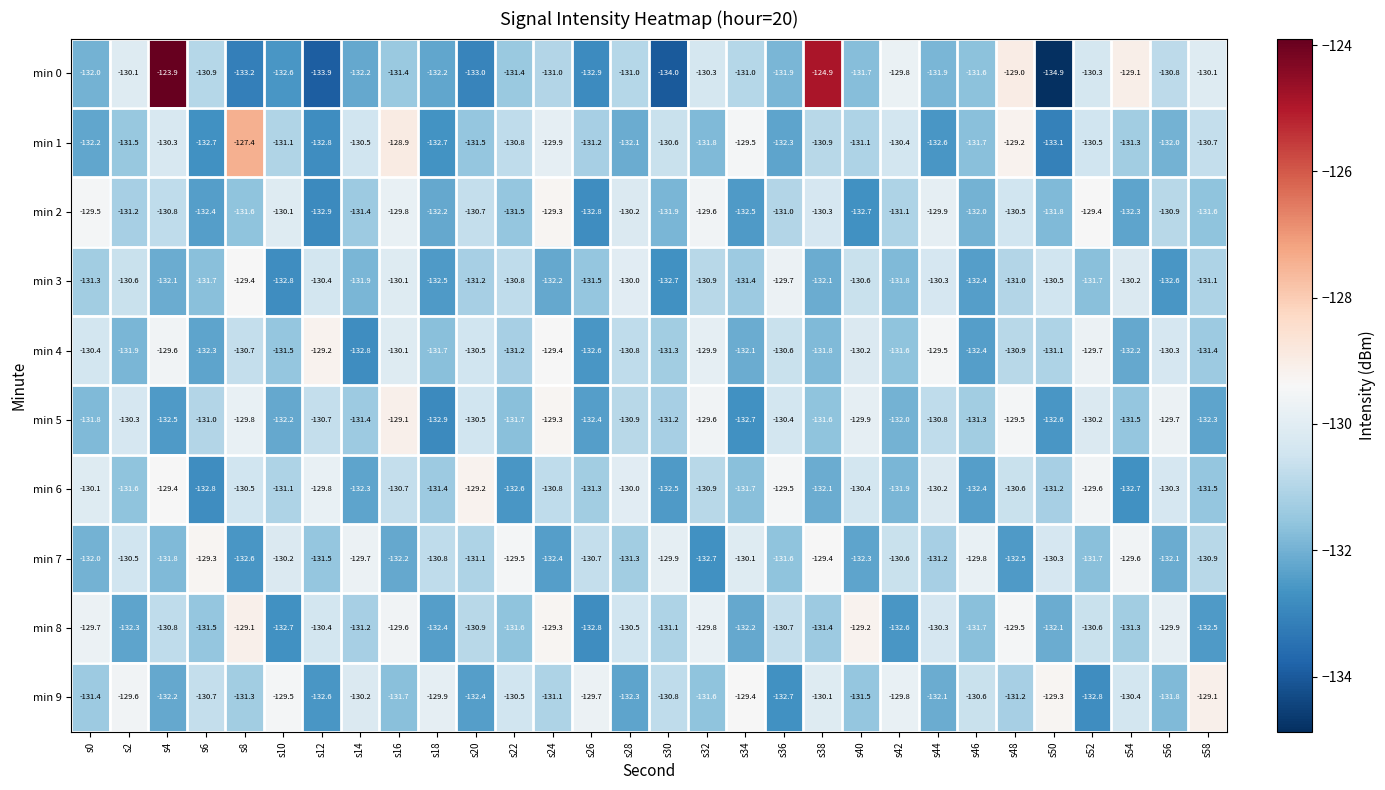

What is the sum of all min 9 values?

-3928.3